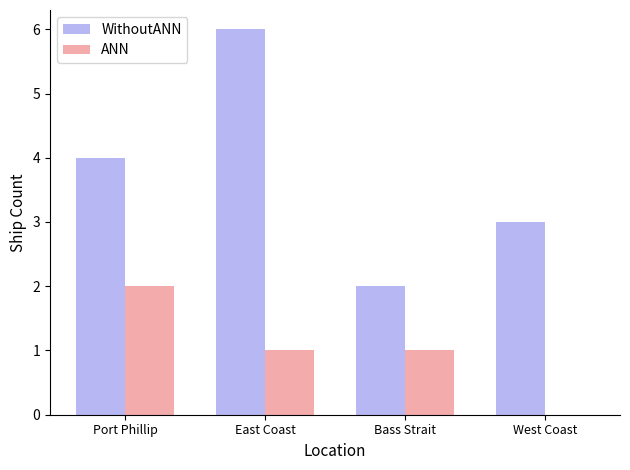

Count the number of data series in this chart.

2